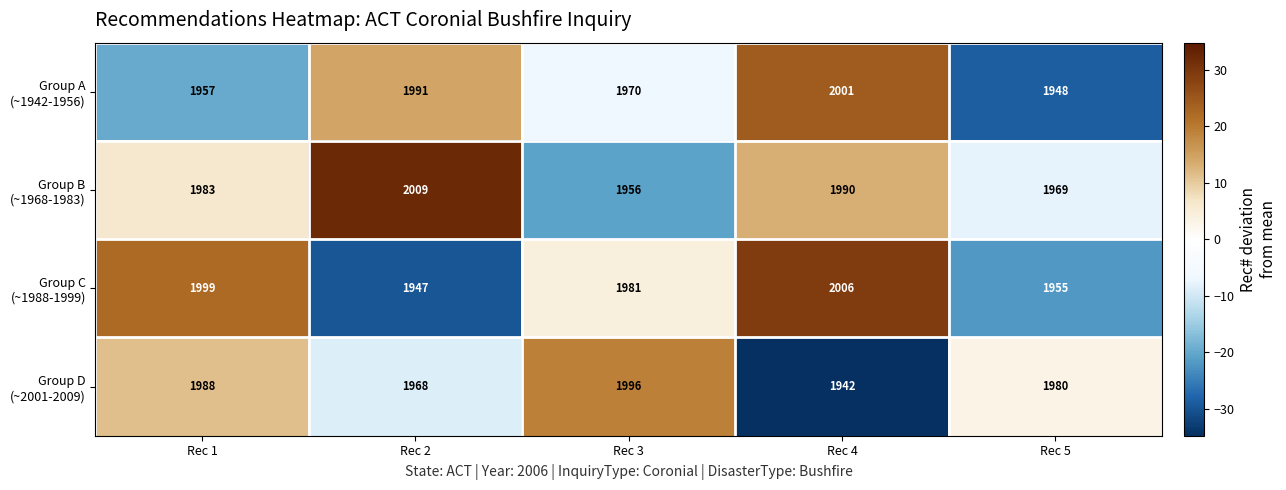

At which category does the chart reach its minimum across all series?

Rec 4